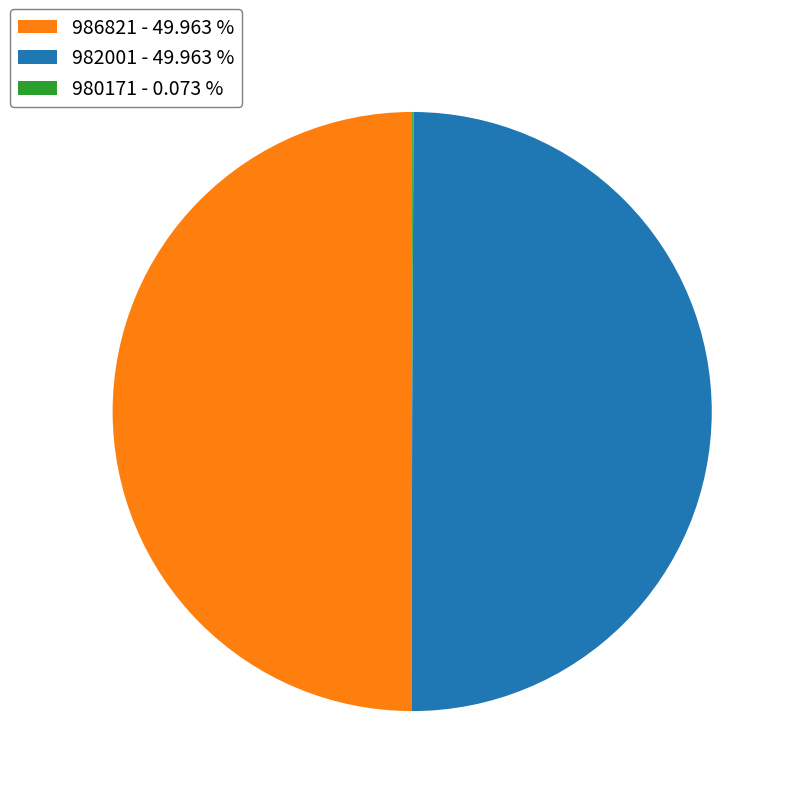

Combined, do 982001 - 49.963 % and 986821 - 49.963 % account for over 50%?

Yes